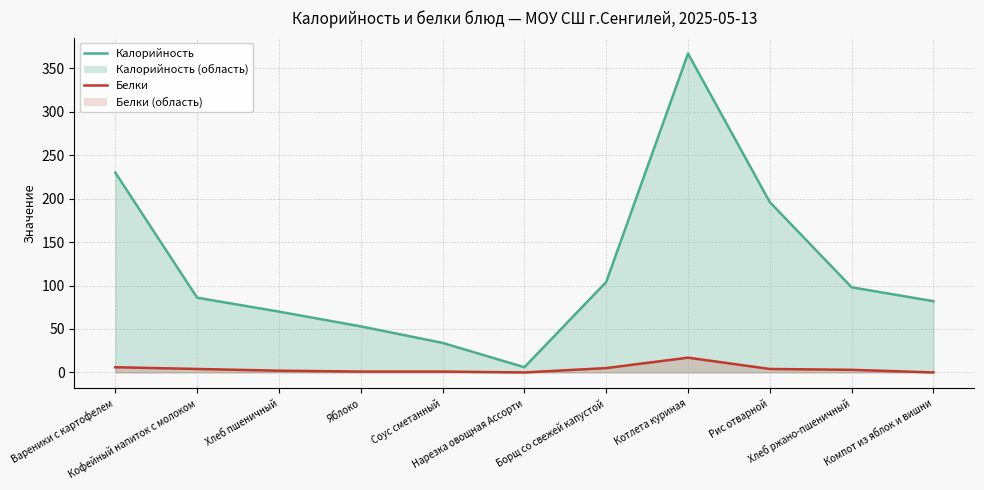

Which series changed the most between Борщ со свежей капустой and Котлета куриная?

Калорийность